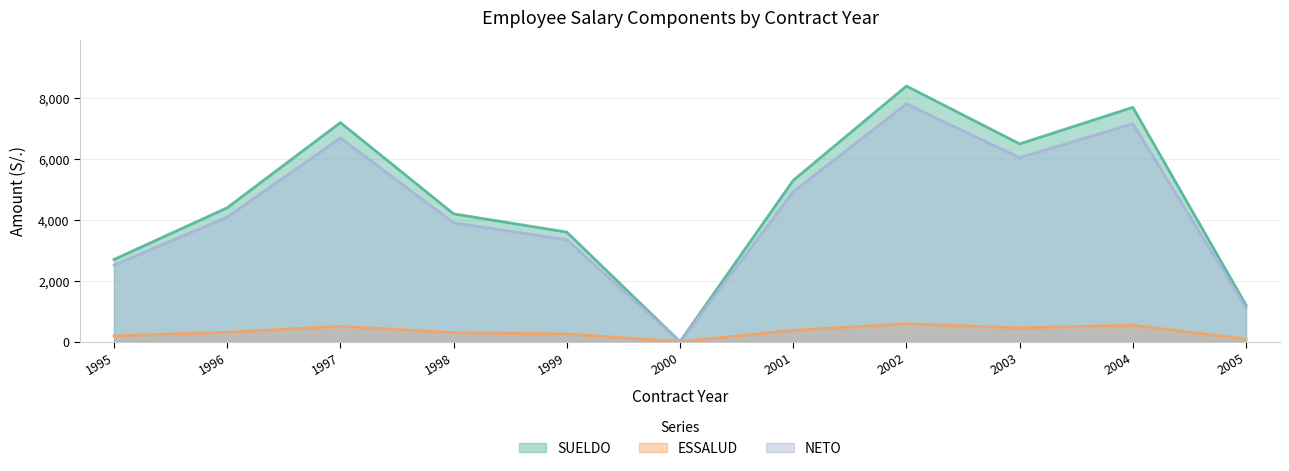

What is the total value across all series at 2001?

10600